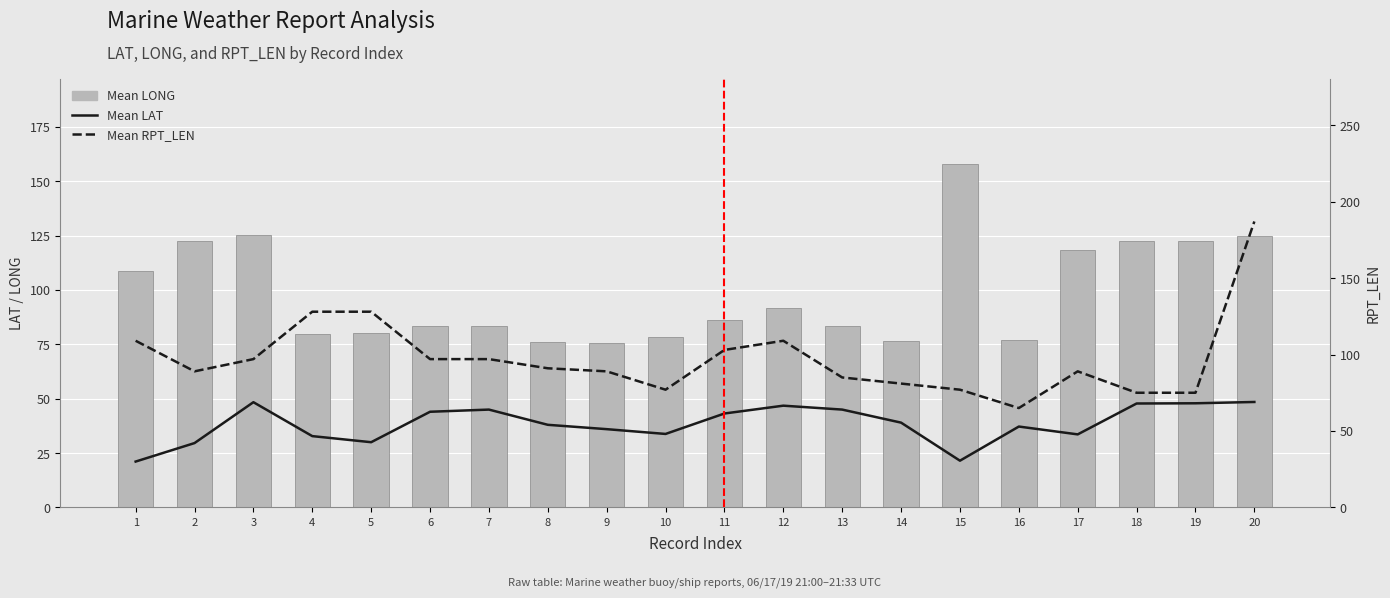

What is the maximum value shown in the chart?

187.0